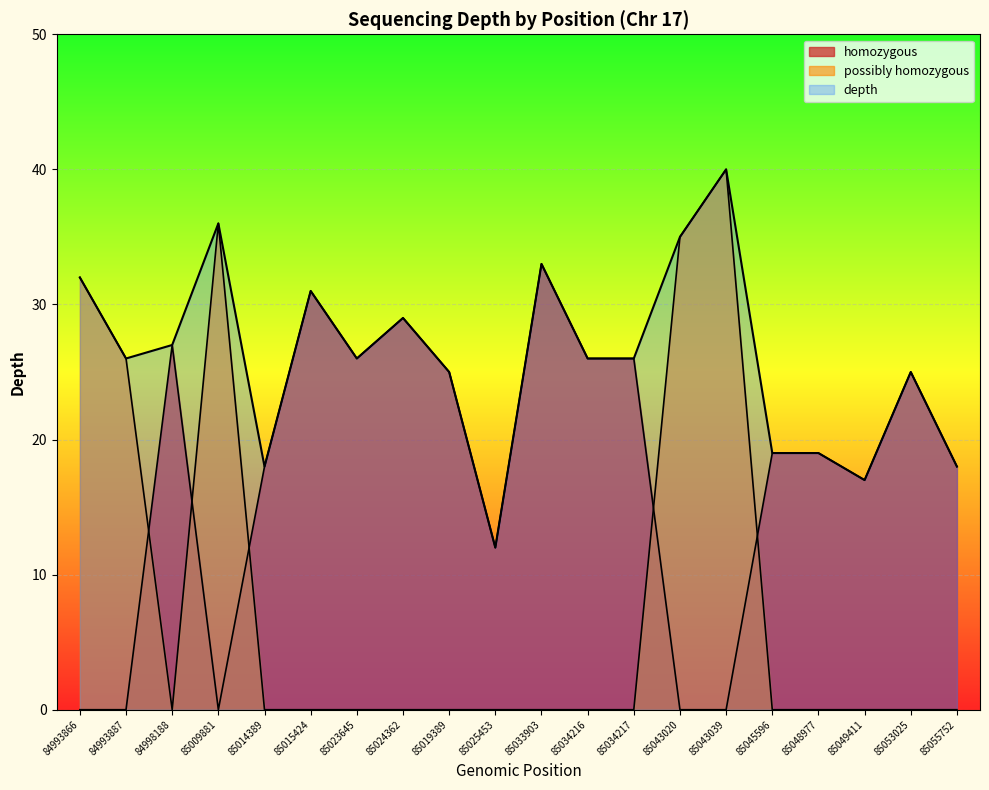

Which label corresponds to the smallest value in the chart?

84993866